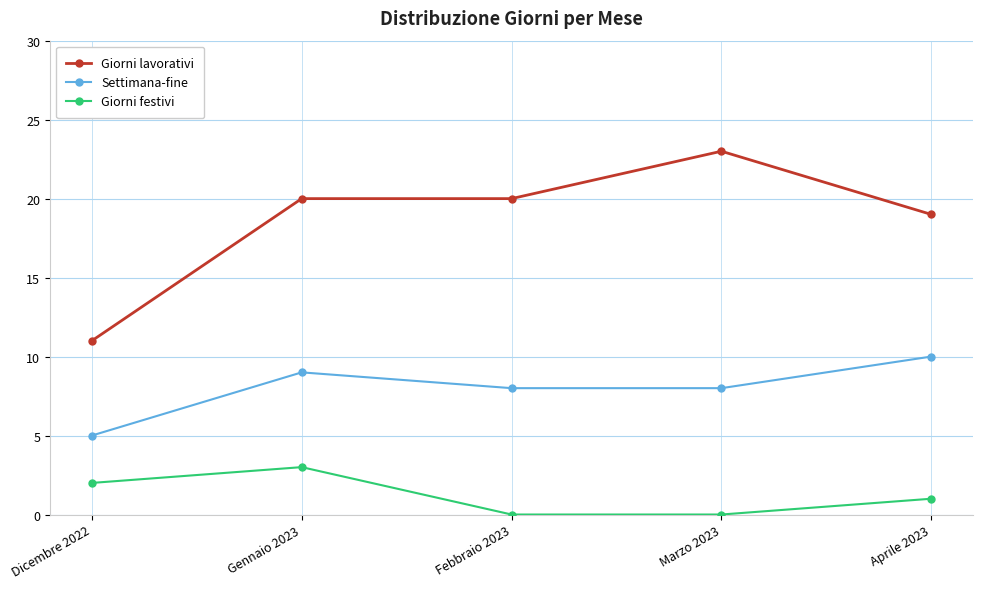

What are all the series names shown in the legend?

Giorni lavorativi, Settimana-fine, Giorni festivi